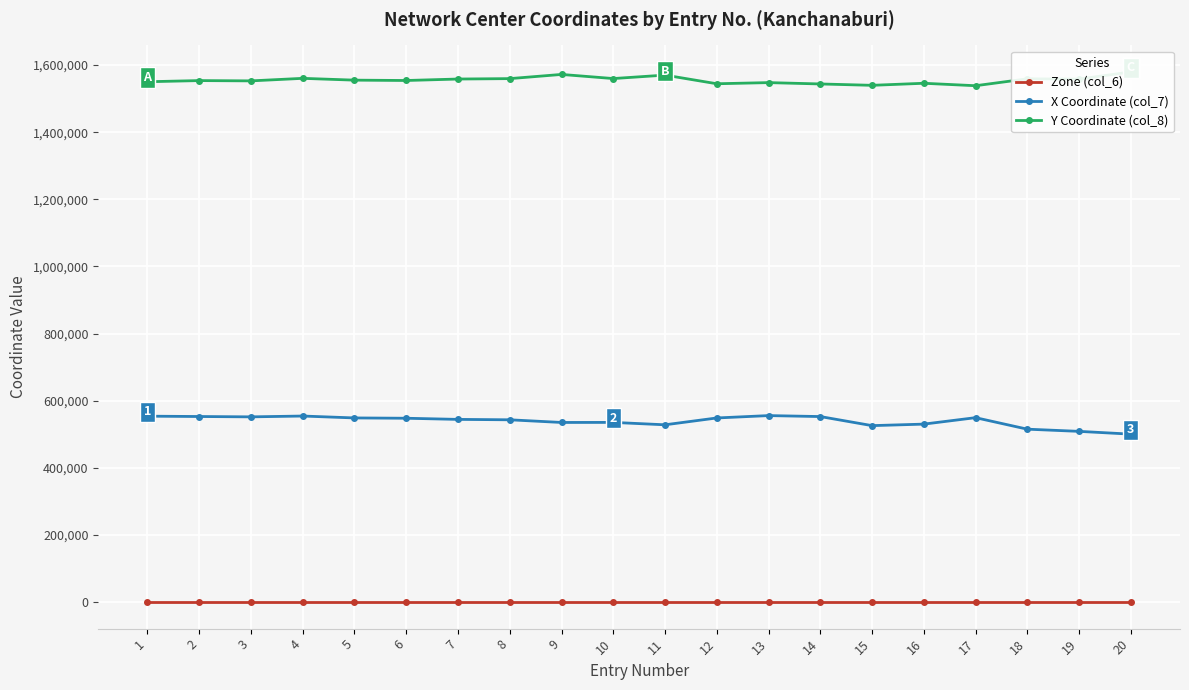

Which series has the widest spread of values?

X Coordinate (col_7)